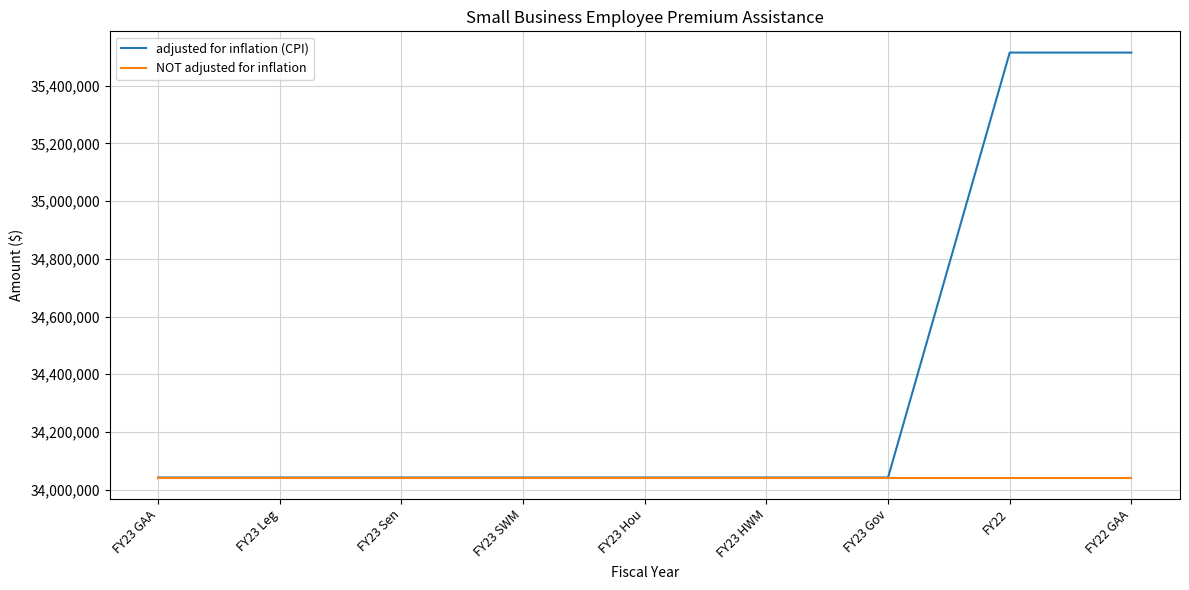

What is the greatest value displayed?

35514751